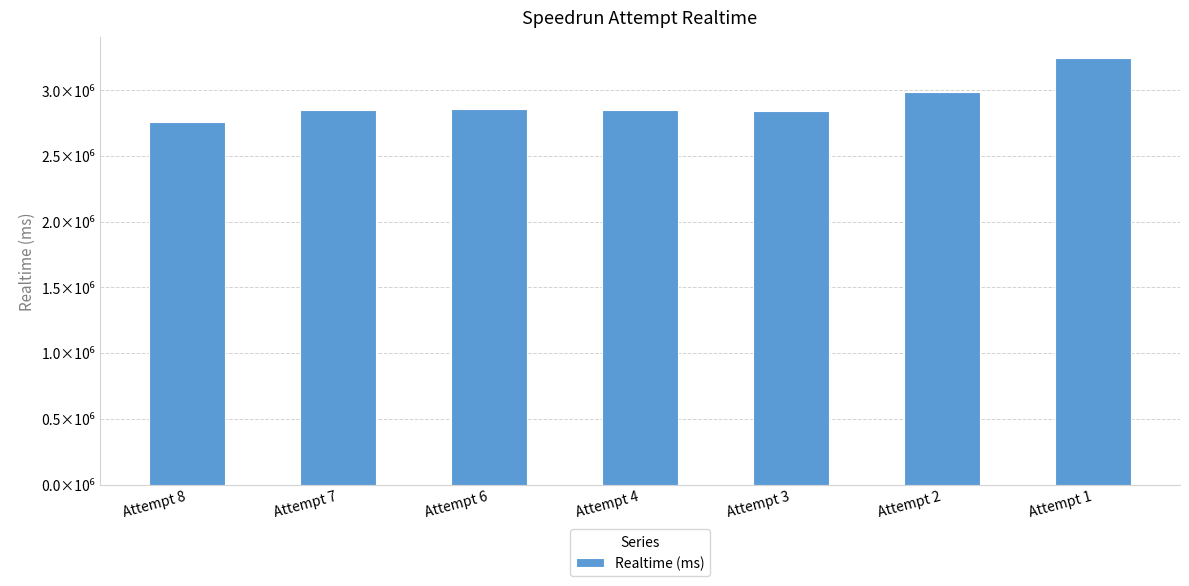

Does the chart contain any negative values?

No